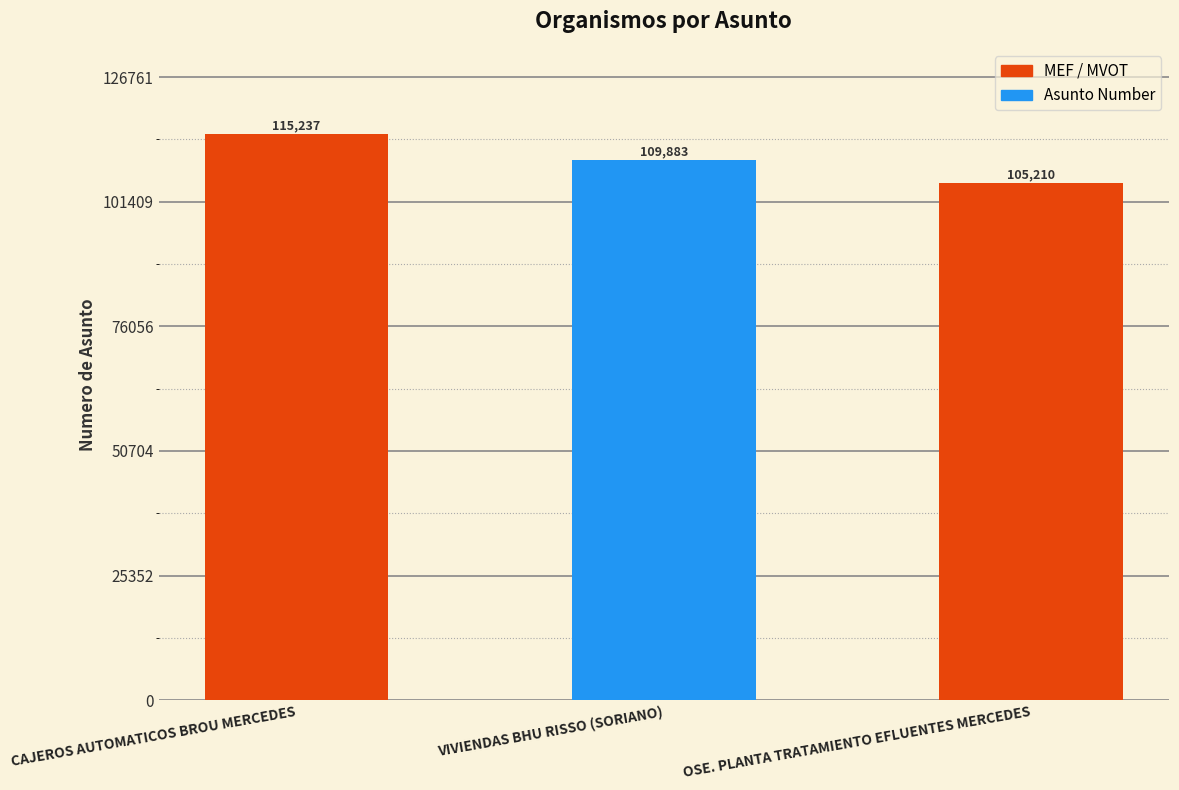

List the labels in order of value, smallest first.

OSE. PLANTA TRATAMIENTO EFLUENTES MERCEDES, VIVIENDAS BHU RISSO (SORIANO), CAJEROS AUTOMATICOS BROU MERCEDES